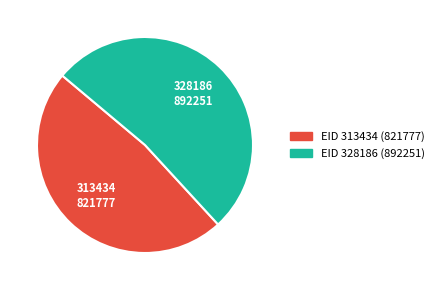

Which slice represents more than half of the pie?

328186